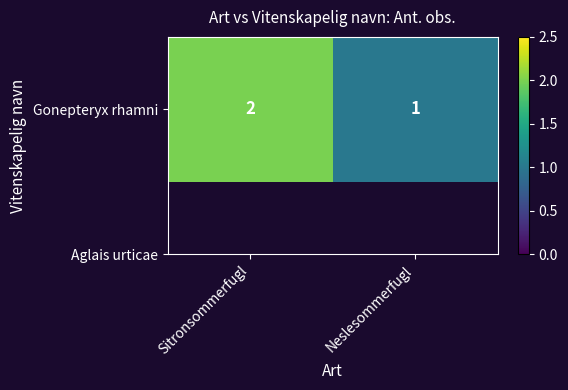

What is the sum of the values at Neslesommerfugl and Sitronsommerfugl?

3